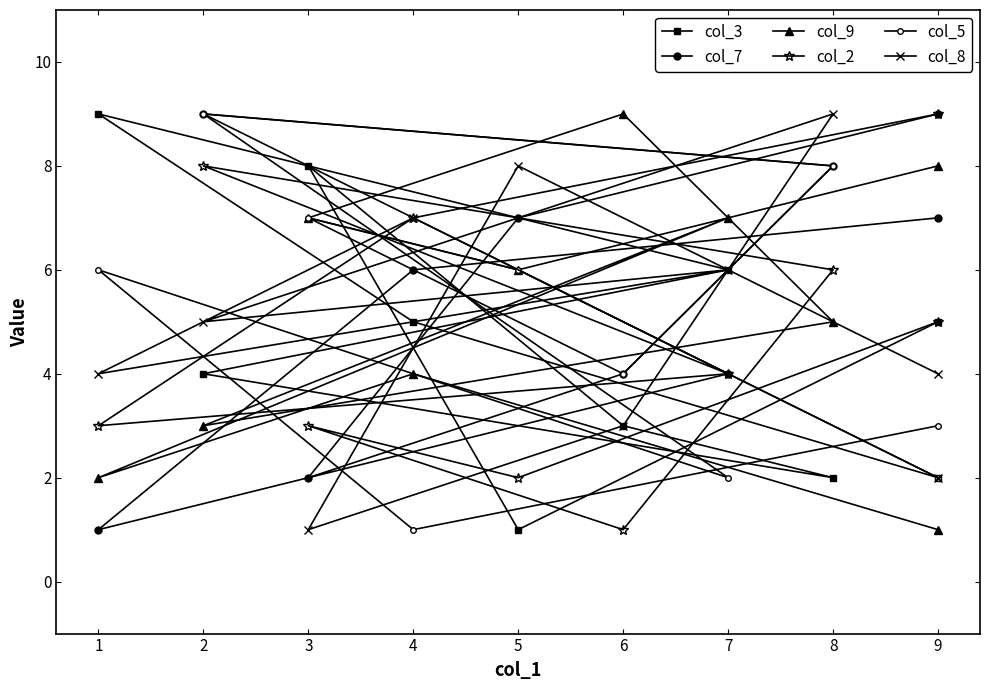

What is the average value of the col_5 series?

5